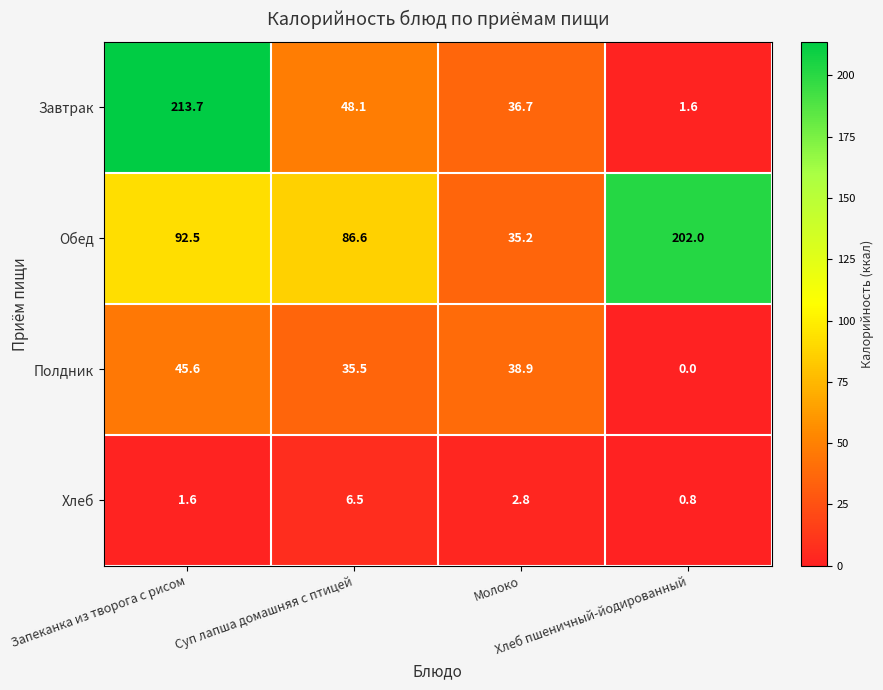

Which series changed the most between Запеканка из творога с рисом and Молоко?

Завтрак